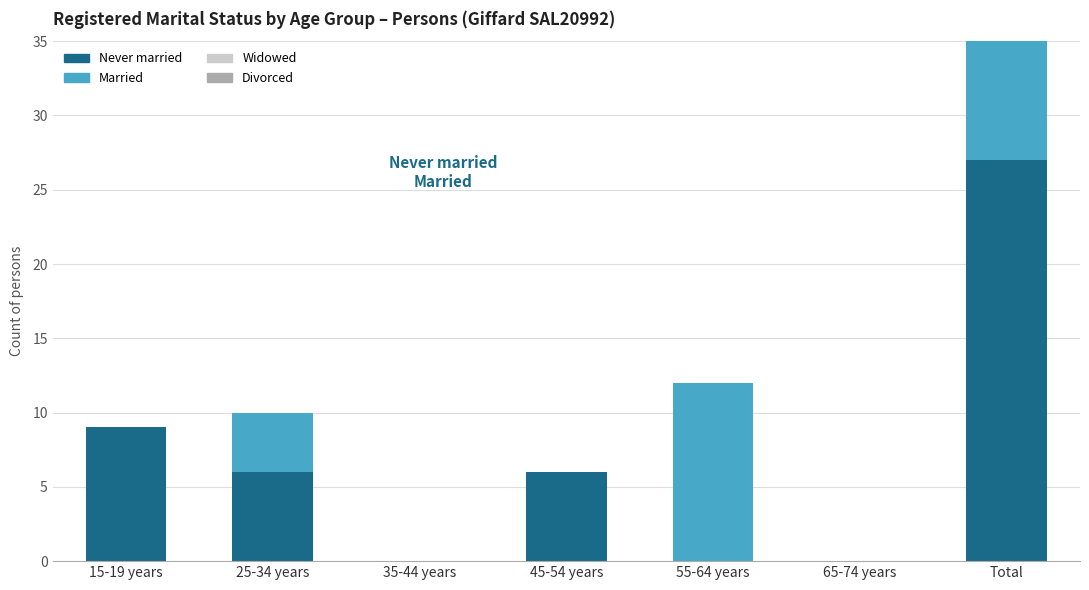

What is the difference between the highest and lowest values at 45-54 years?

6